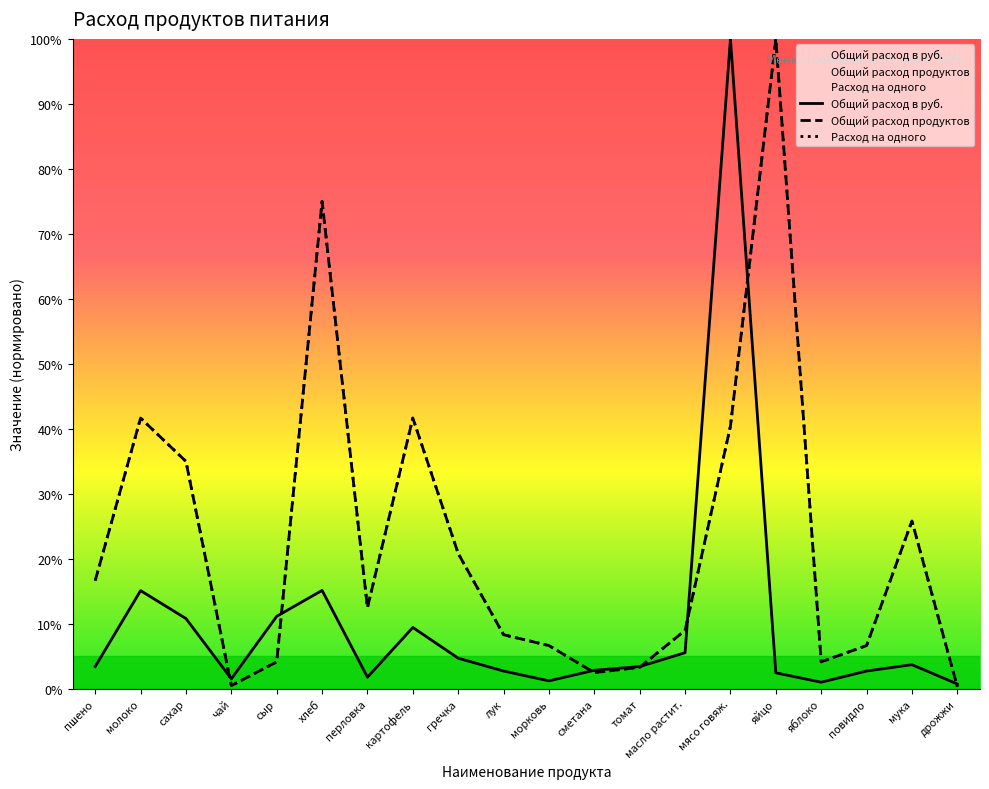

What is the difference between the maximum and minimum values in the Общий расход в руб. series?

99.2